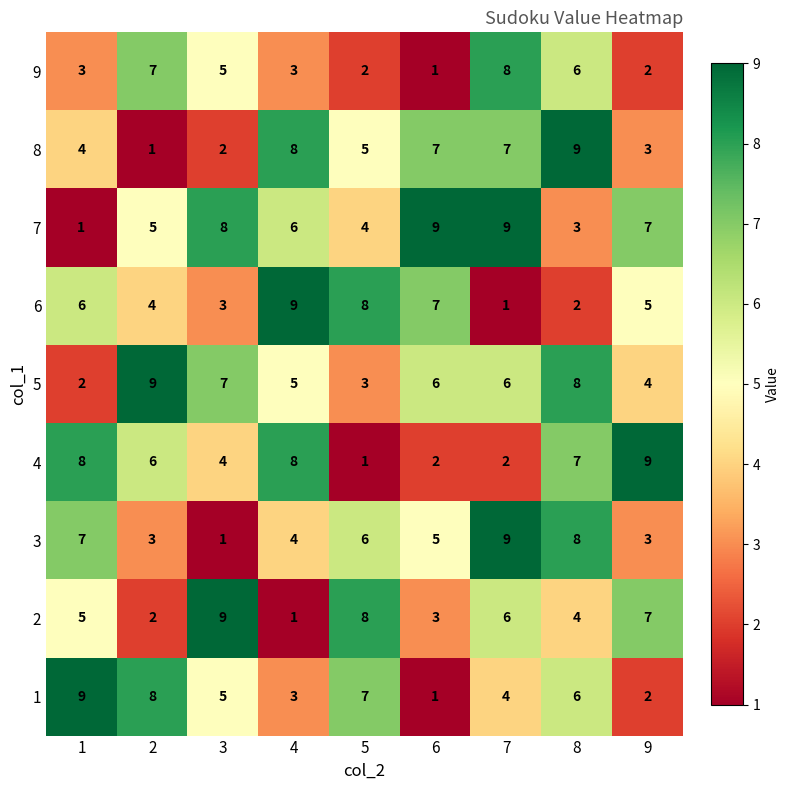

What is the sum of the 5 values at 1 and 4?

7